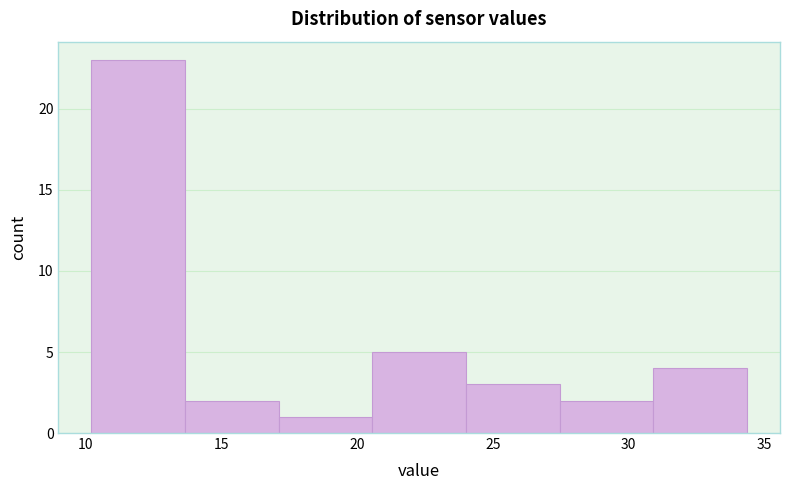

Reading left to right, transcribe this chart: for each bar, give the range it covers on the x-axis and its height. Neither the bar edges nor the heights are printed on the chart, so give them approximately, as read against the axes.

10.0 to 13.5: 23
13.5 to 17.0: 2
17.0 to 20.5: 1
20.5 to 24.0: 5
24.0 to 27.5: 3
27.5 to 31.0: 2
31.0 to 34.5: 4